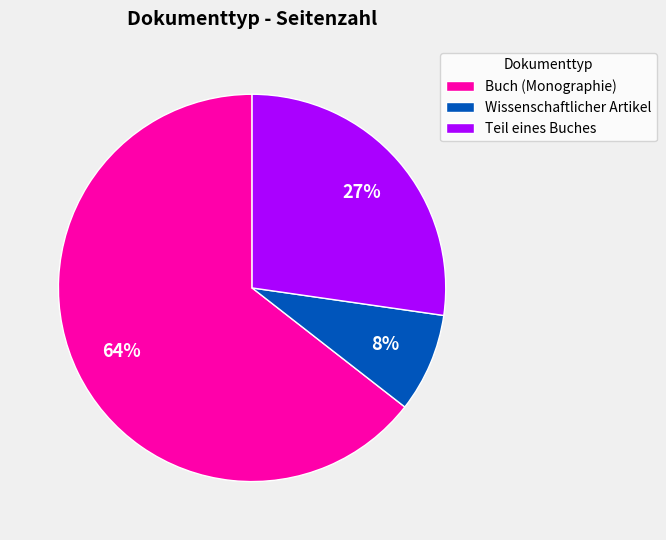

The Buch (Monographie) slice represents 64% of the pie. True or false?

True